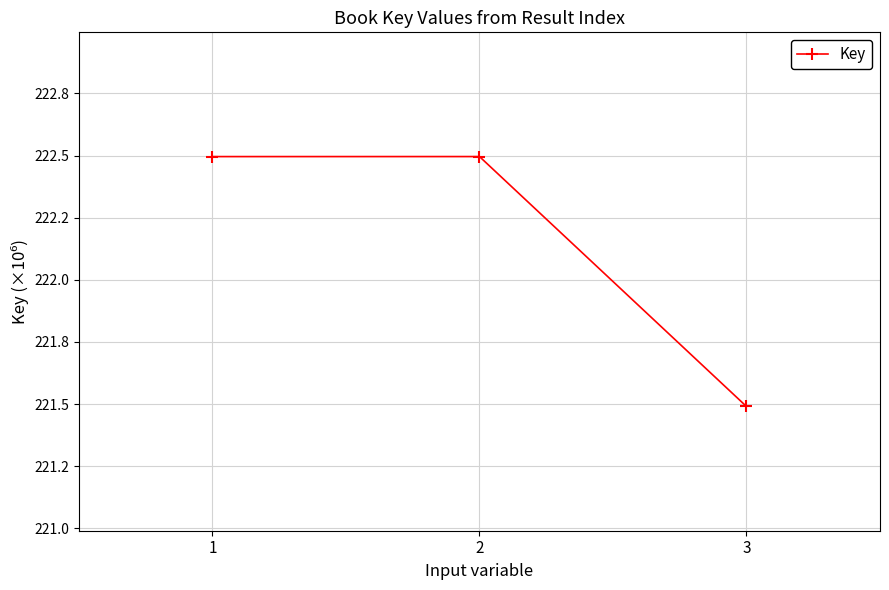

What is the difference between the values at 1 and 3?

1.0